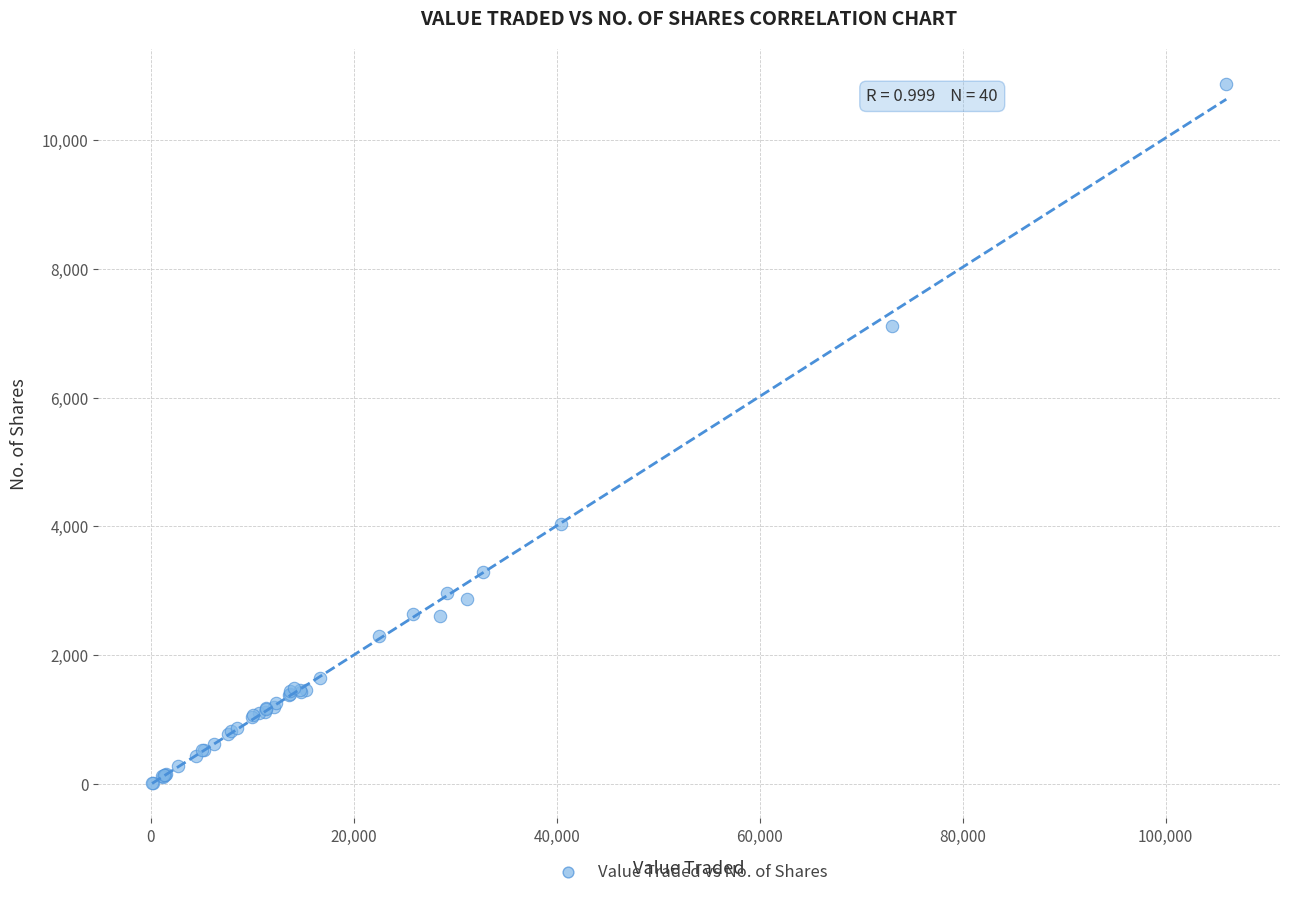

What Y value in the scatter plot is closest to 5437?

4041